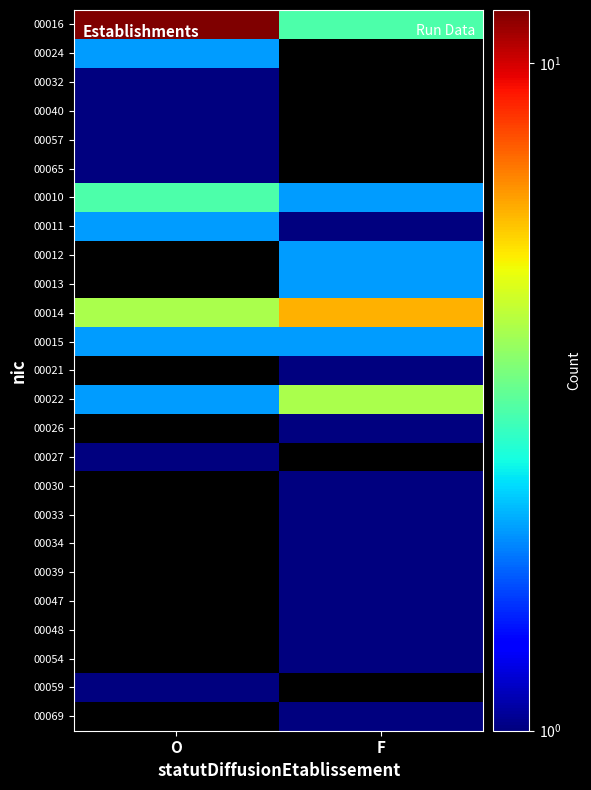

The 00014 series shows 4.1 at F. True or false?

False